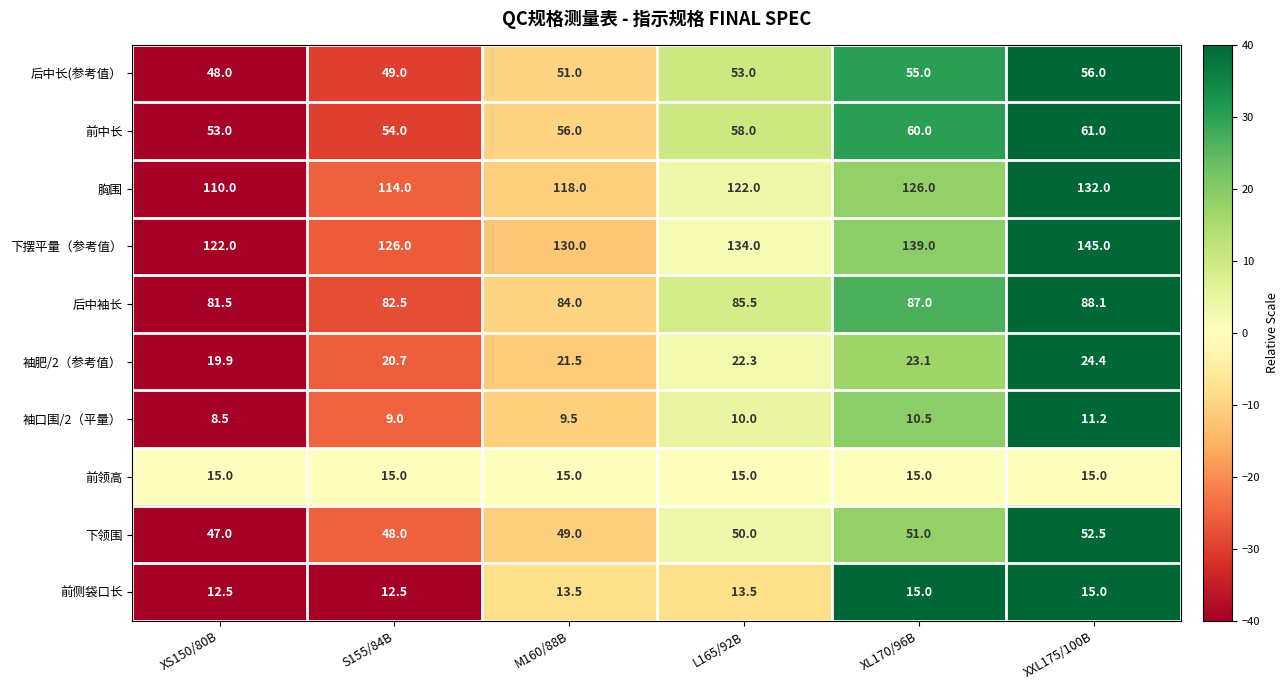

What is the average value of the 前中长 series?

57.0